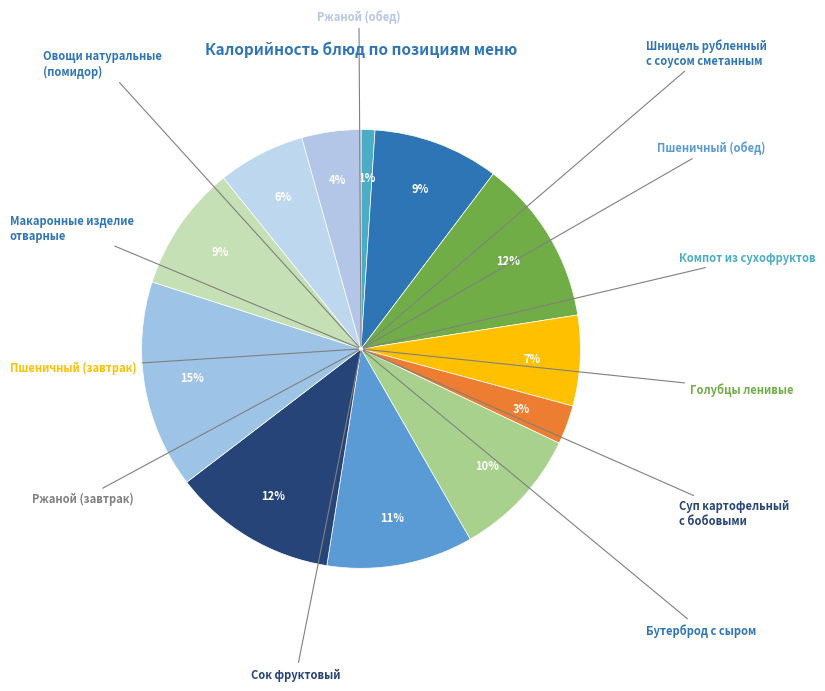

Count the number of slices in the pie.

12